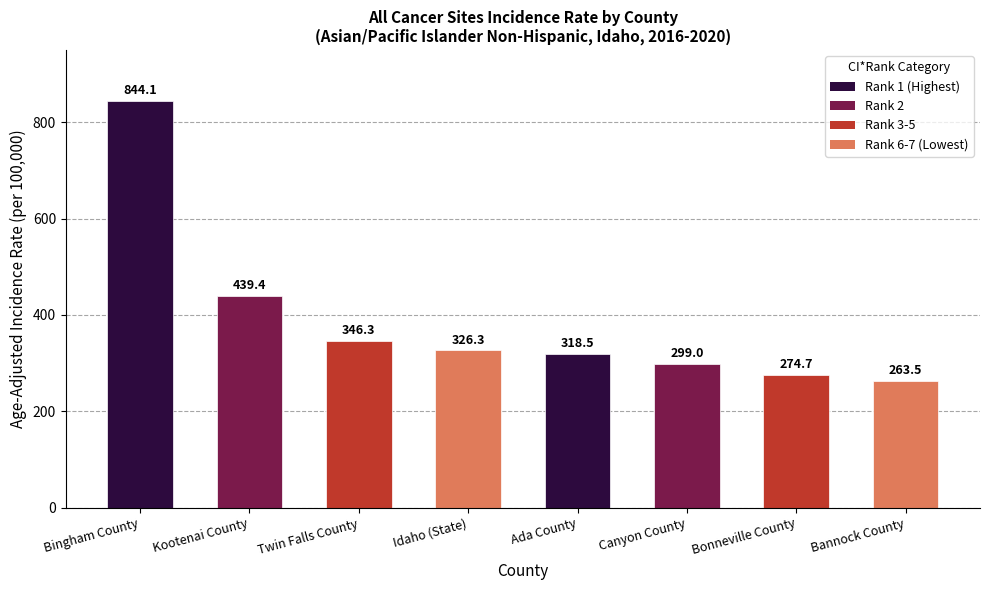

What is the sum of the values at Canyon County and Kootenai County?

738.4